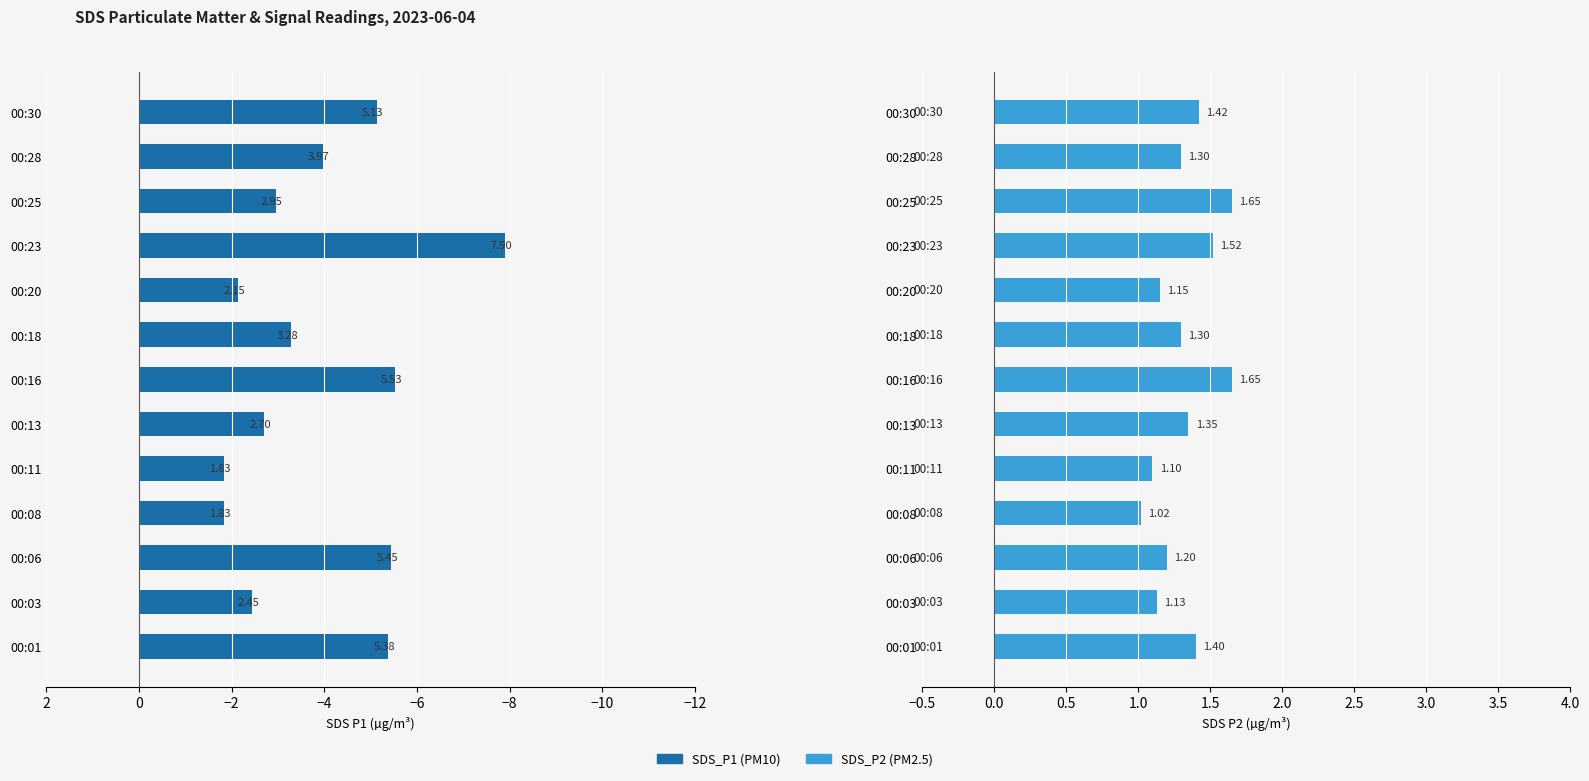

List the series in order of their peak value, lowest first.

SDS_P1, SDS_P2